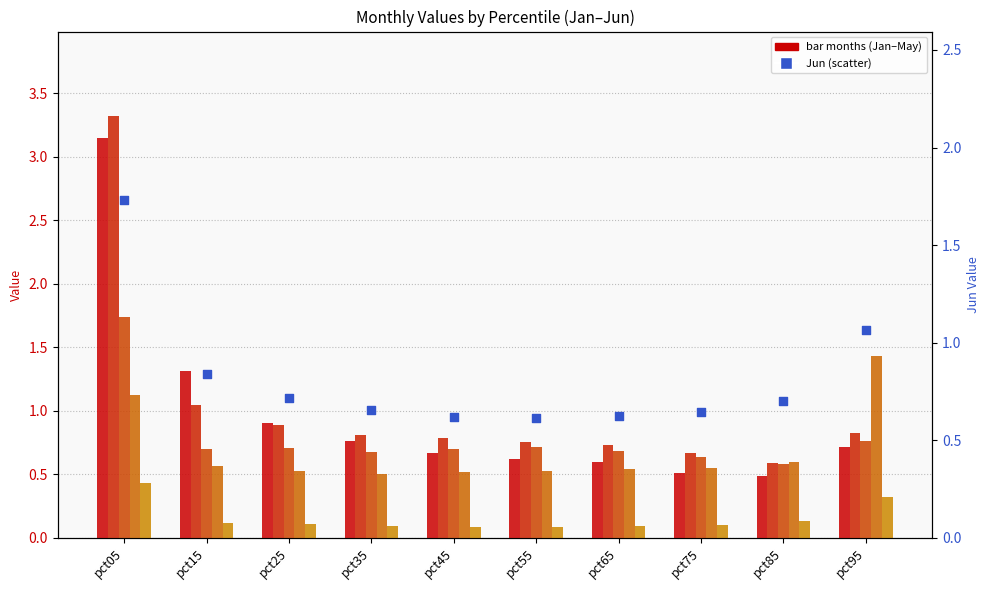

Which series contains the highest Y value?

Feb